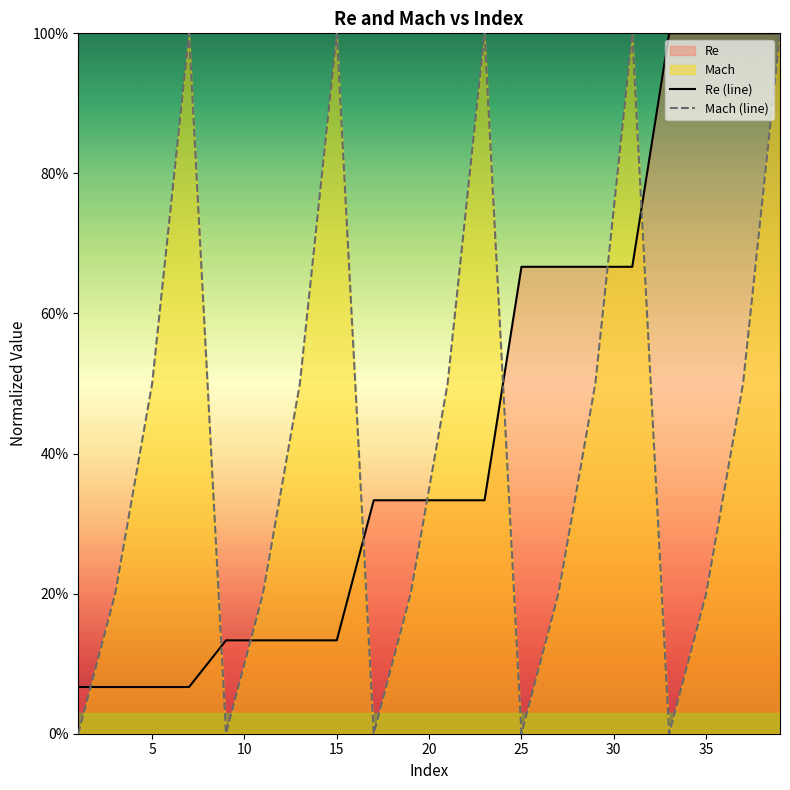

True or false: Mach (line) has more than 0 interior local peaks.

True